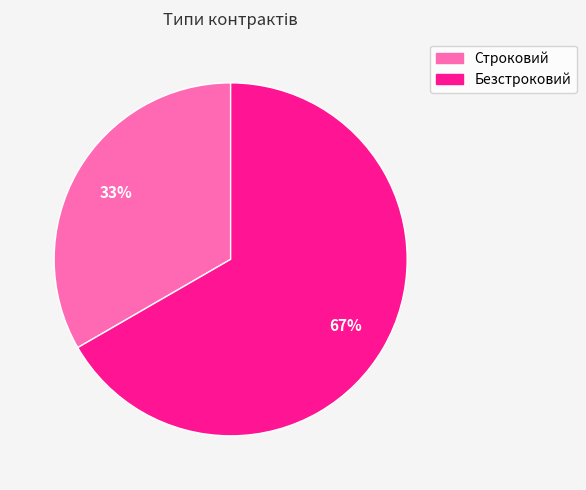

Between Строковий and Безстроковий, which is larger?

Безстроковий